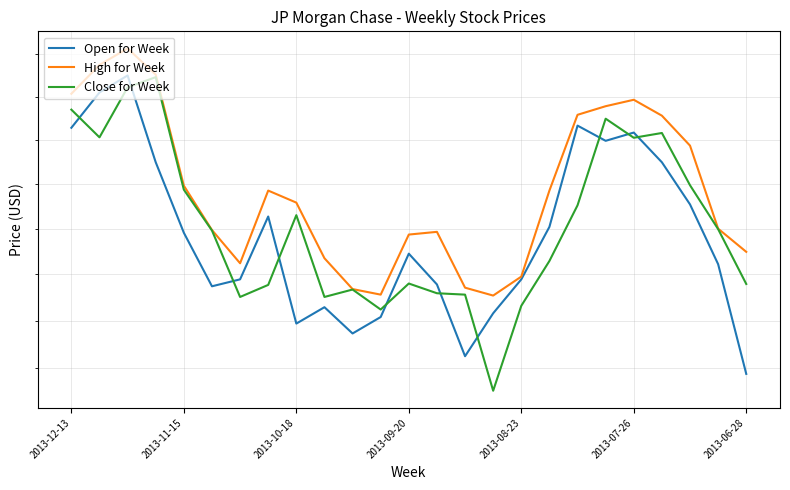

What is the average value of the Close for Week series?

54.1